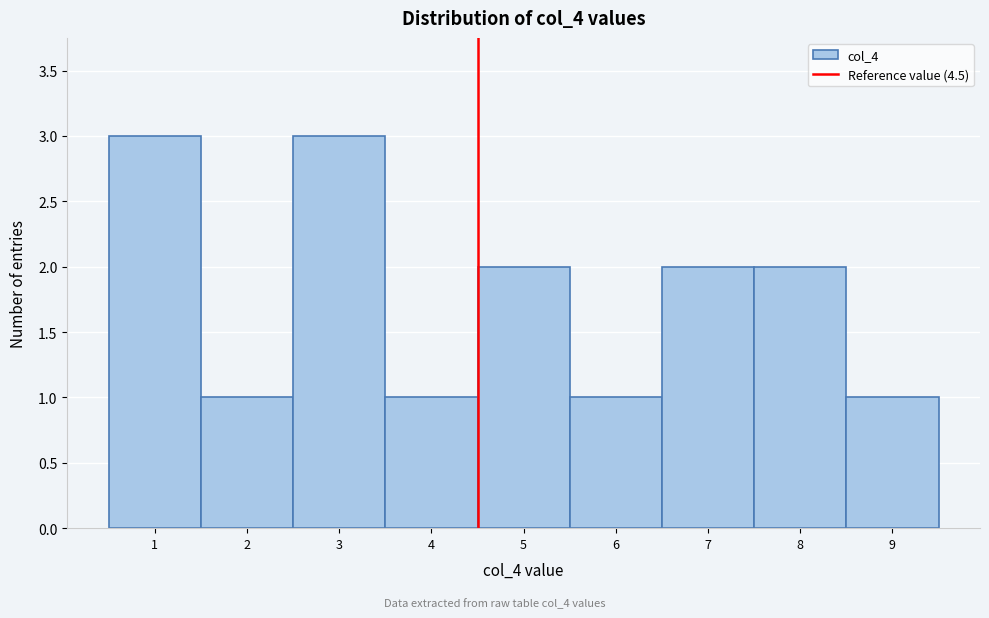

What is the height of the bar covering 6.5 to 7.5 on the x-axis? The values are not printed on the chart, so give them approximately, as read against the axis.

2